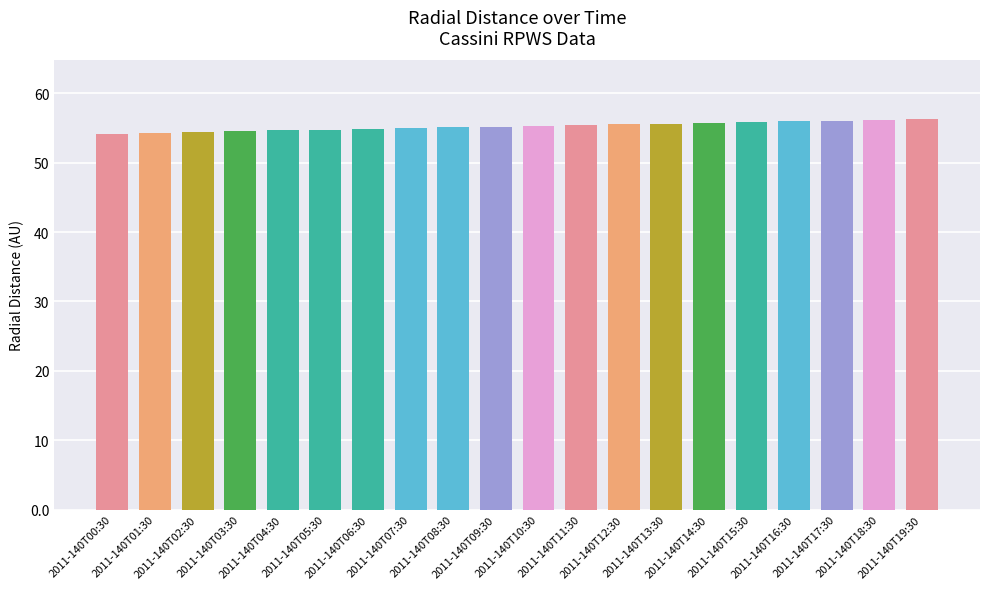

What is the maximum value shown in the chart?

56.3